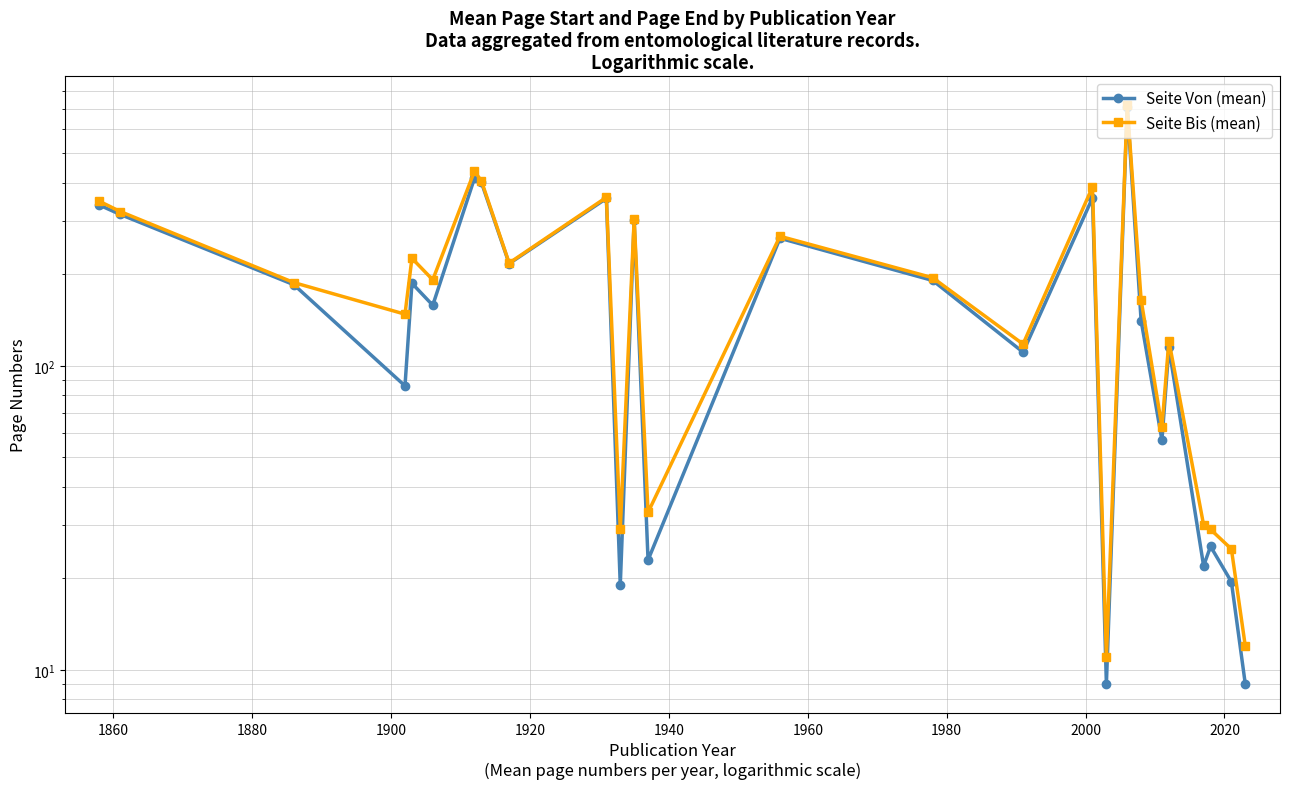

Rank the series by their maximum value, from highest to lowest.

Seite Bis (mean), Seite Von (mean)